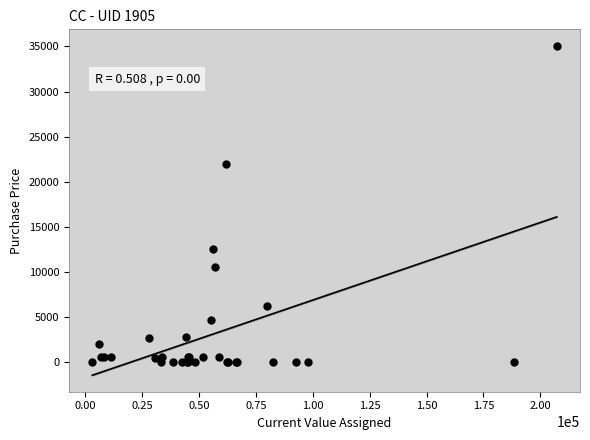

What Y value in the scatter plot is closest to 17533?

22000.0